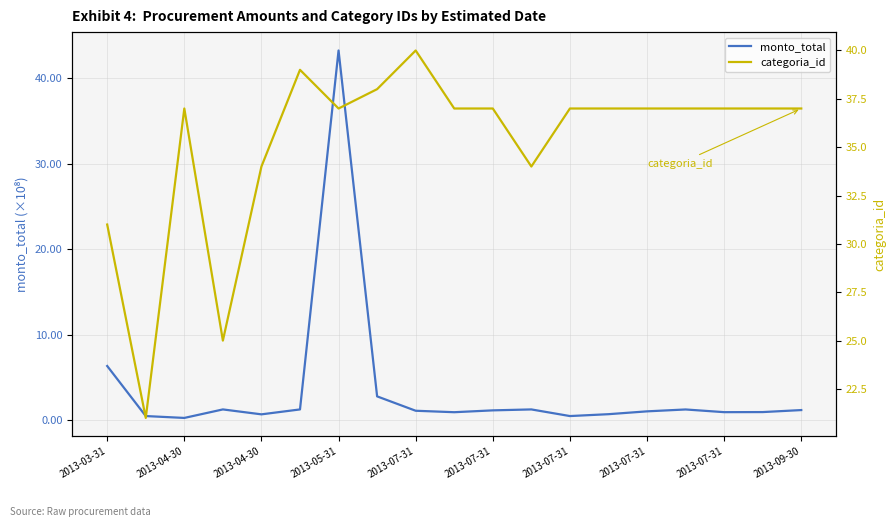

Which series has the largest total across all categories?

categoria_id